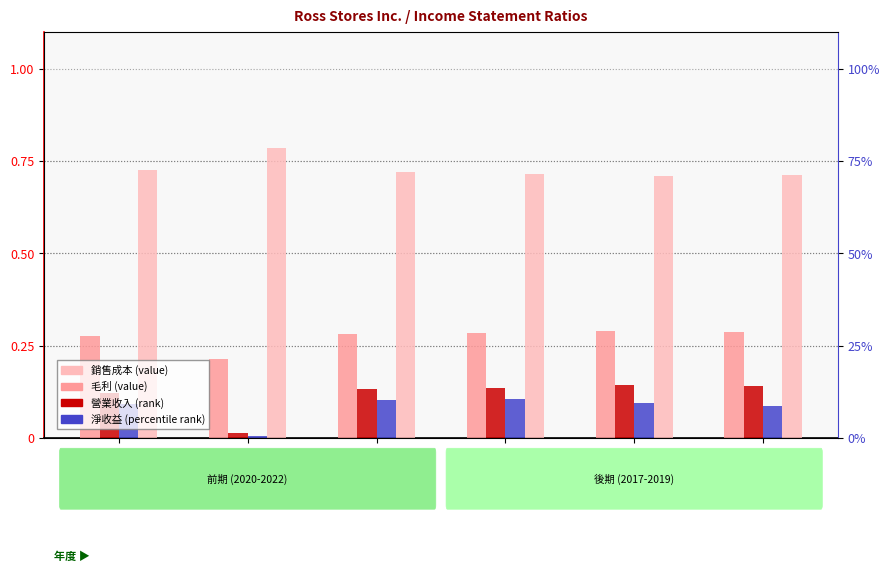

Are the bars grouped side by side (vs. stacked)?

Yes